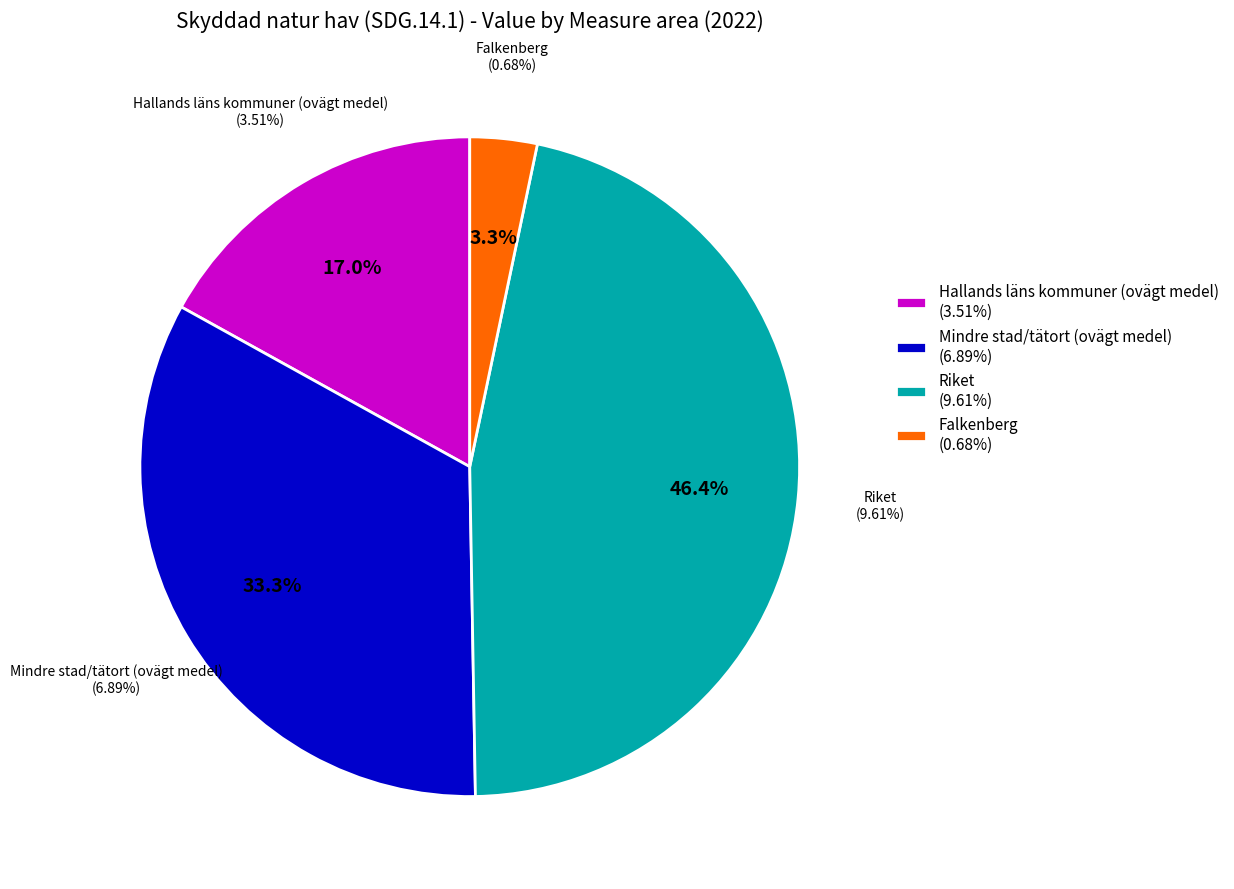

What is the smallest slice in the pie chart?

Falkenberg